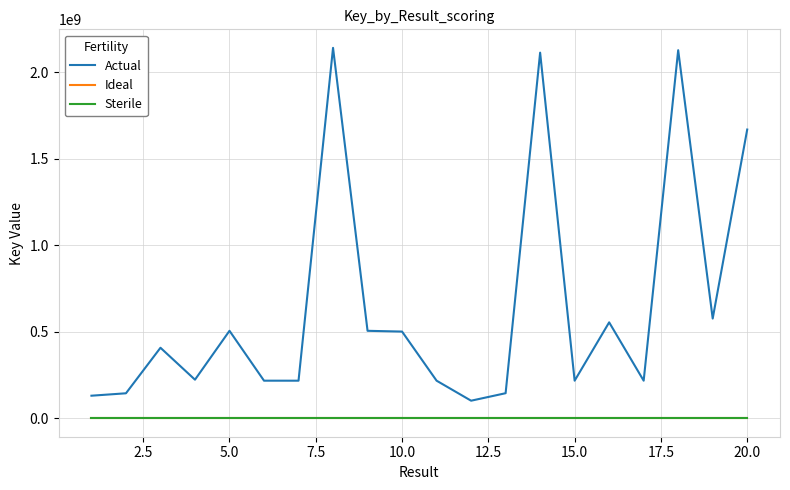

True or false: Sterile and Actual intersect in this chart.

False